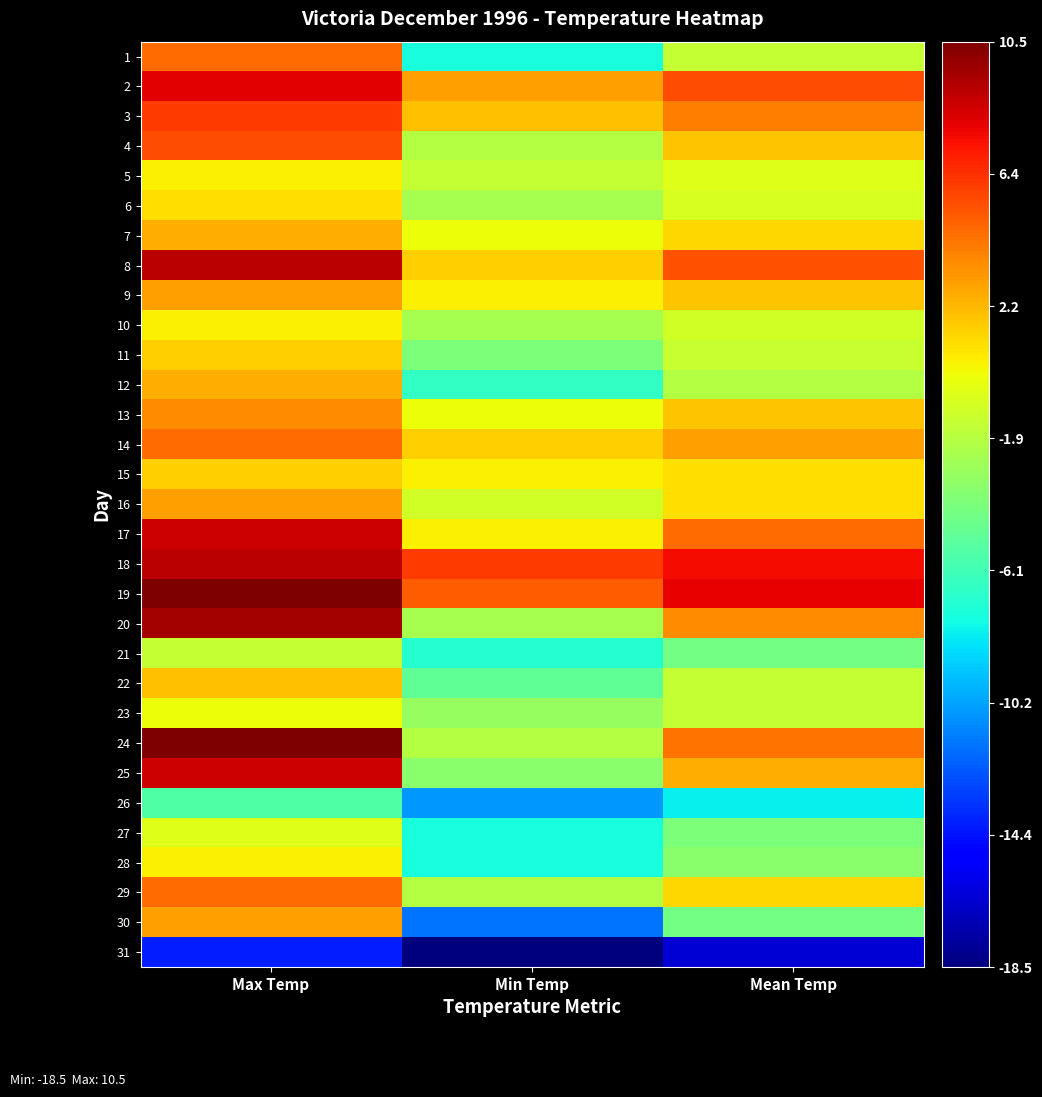

Rank the series at Min Temp from lowest to highest value.

31, 30, 26, 1, 27, 28, 21, 12, 22, 11, 25, 23, 6, 10, 20, 4, 24, 29, 5, 16, 7, 13, 9, 15, 17, 8, 14, 3, 2, 19, 18